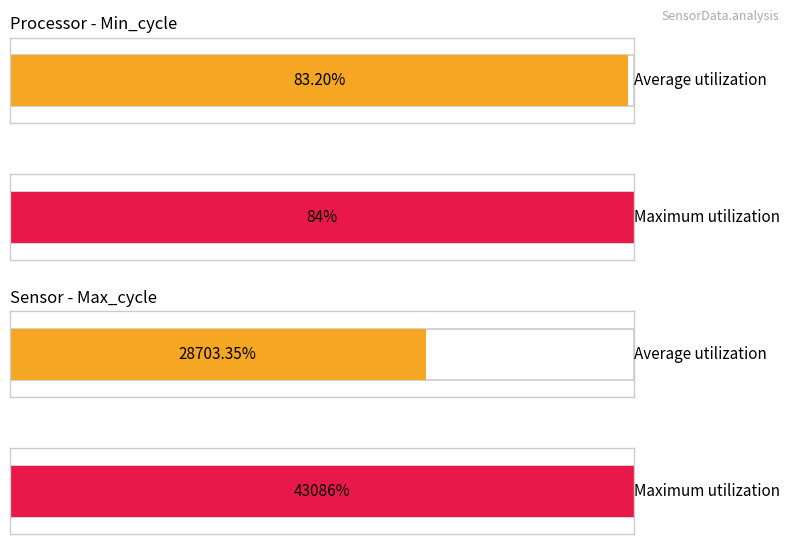

What is the difference between the maximum and second lowest values in the Min_cycle series?

1